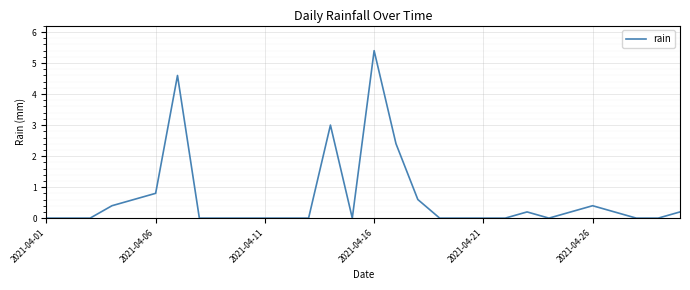

What is the maximum value shown in the chart?

5.4